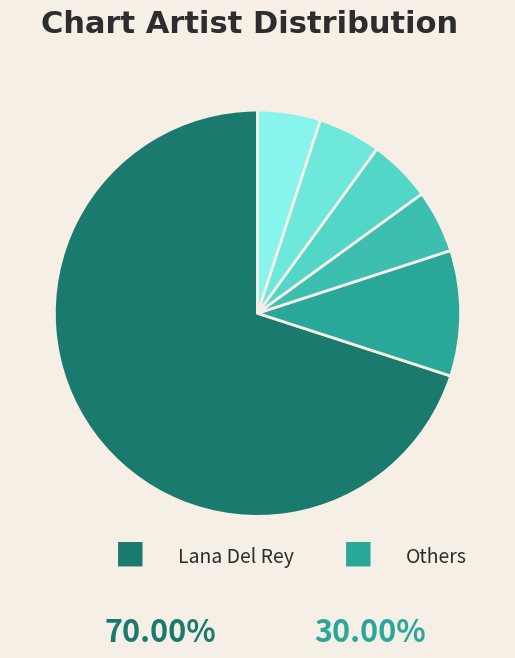

What is the largest slice in the pie chart?

Lana Del Rey